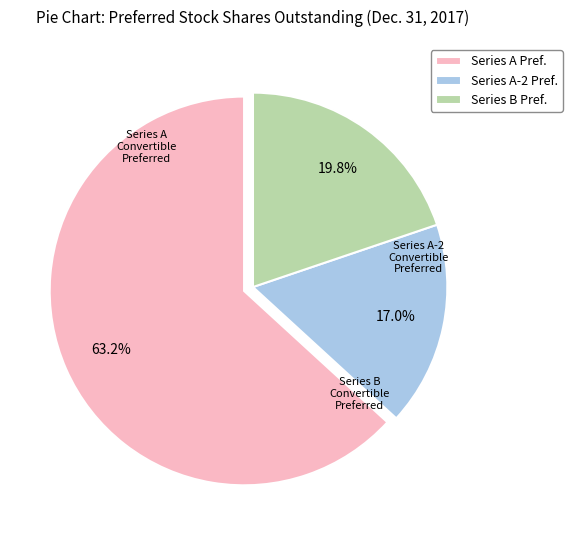

What is the ratio of the value at Series A Pref. to the value at Series B Pref.?

3.2